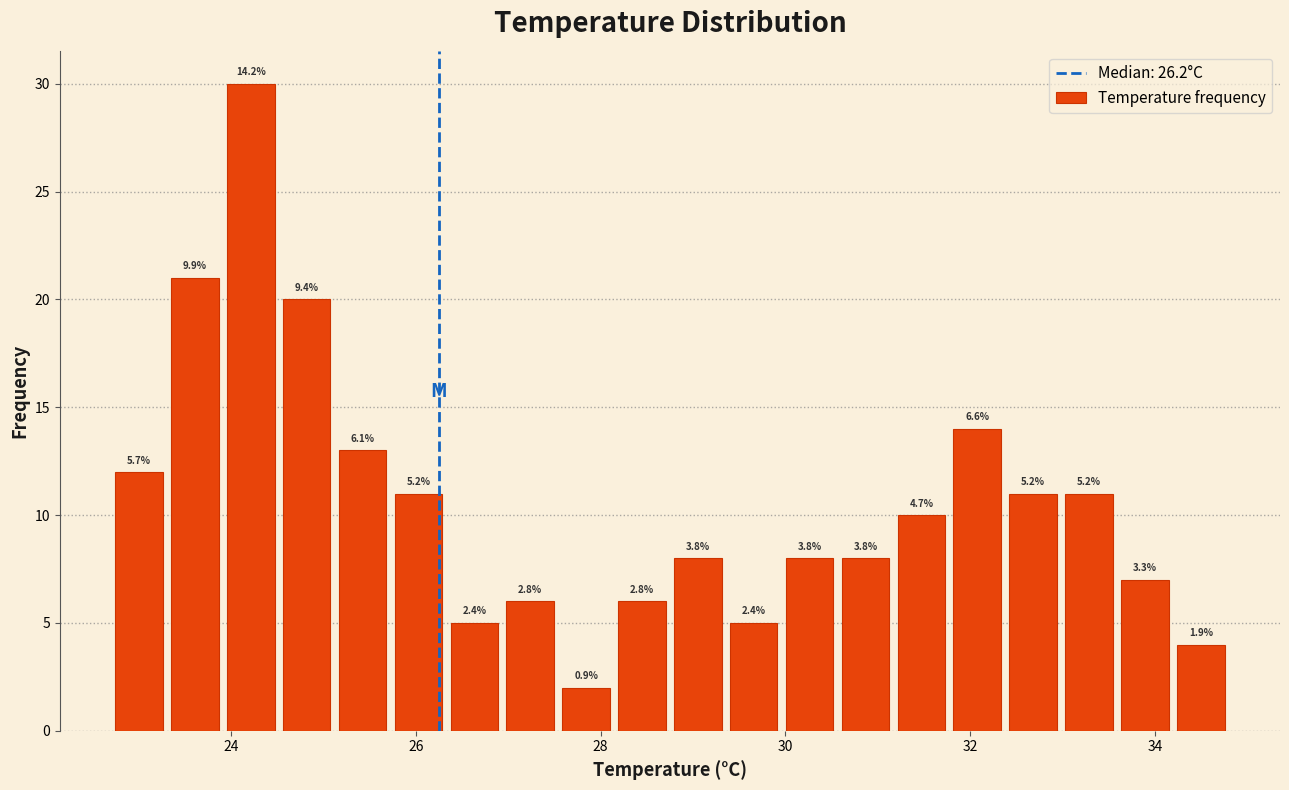

Read against the x-axis, roughly where is the centre of the tallest bar?

24.2